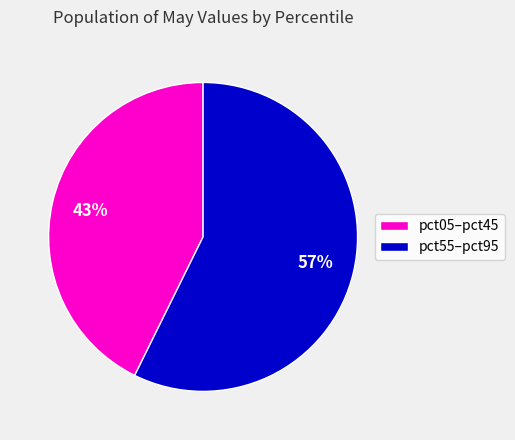

Is the sum of pct55–pct95 and pct05–pct45 greater than half?

Yes